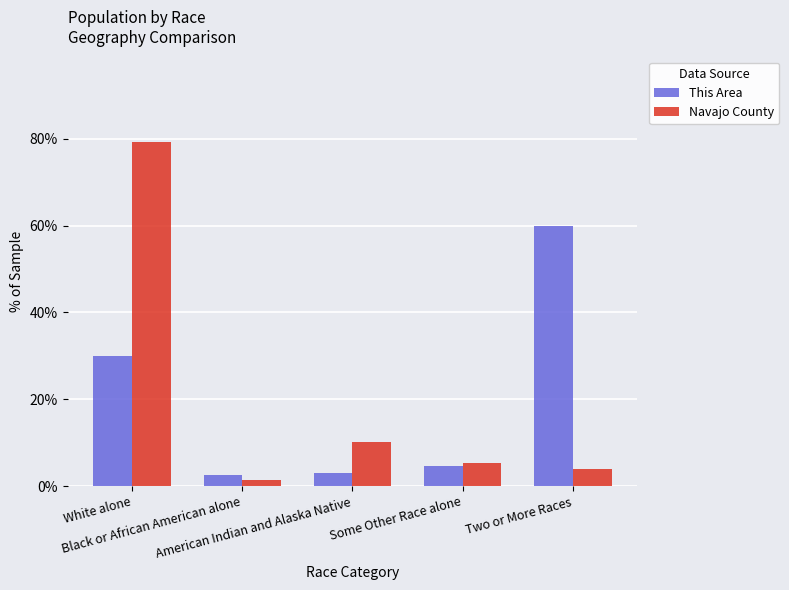

At which category is the sum across all series the highest?

White alone